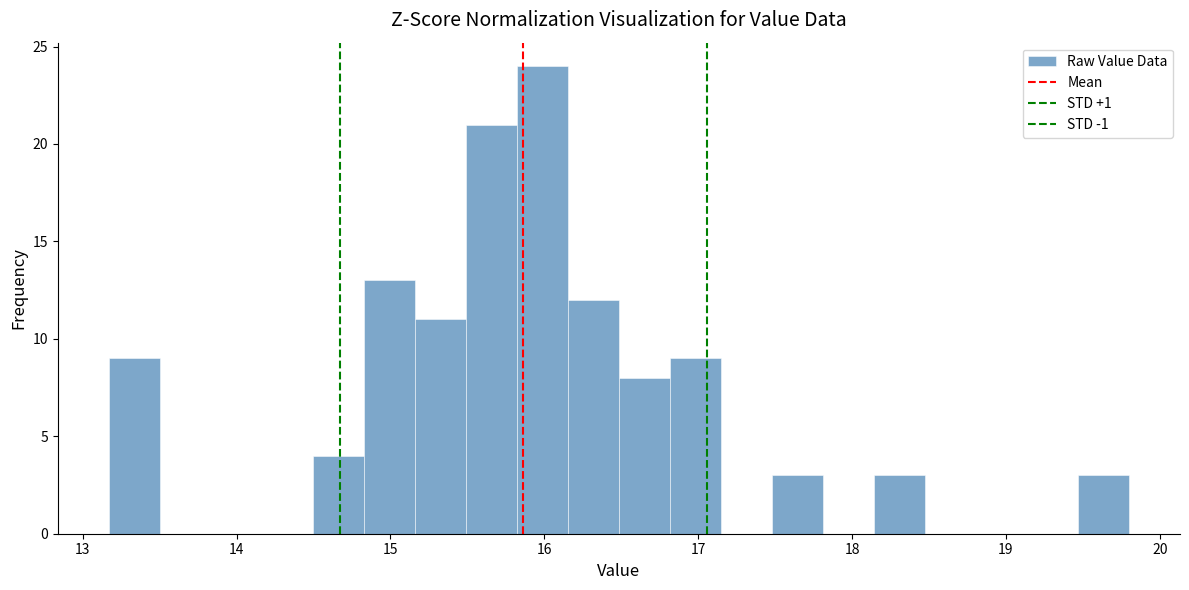

Read against the x-axis, roughly where is the centre of the tallest bar?

16.0